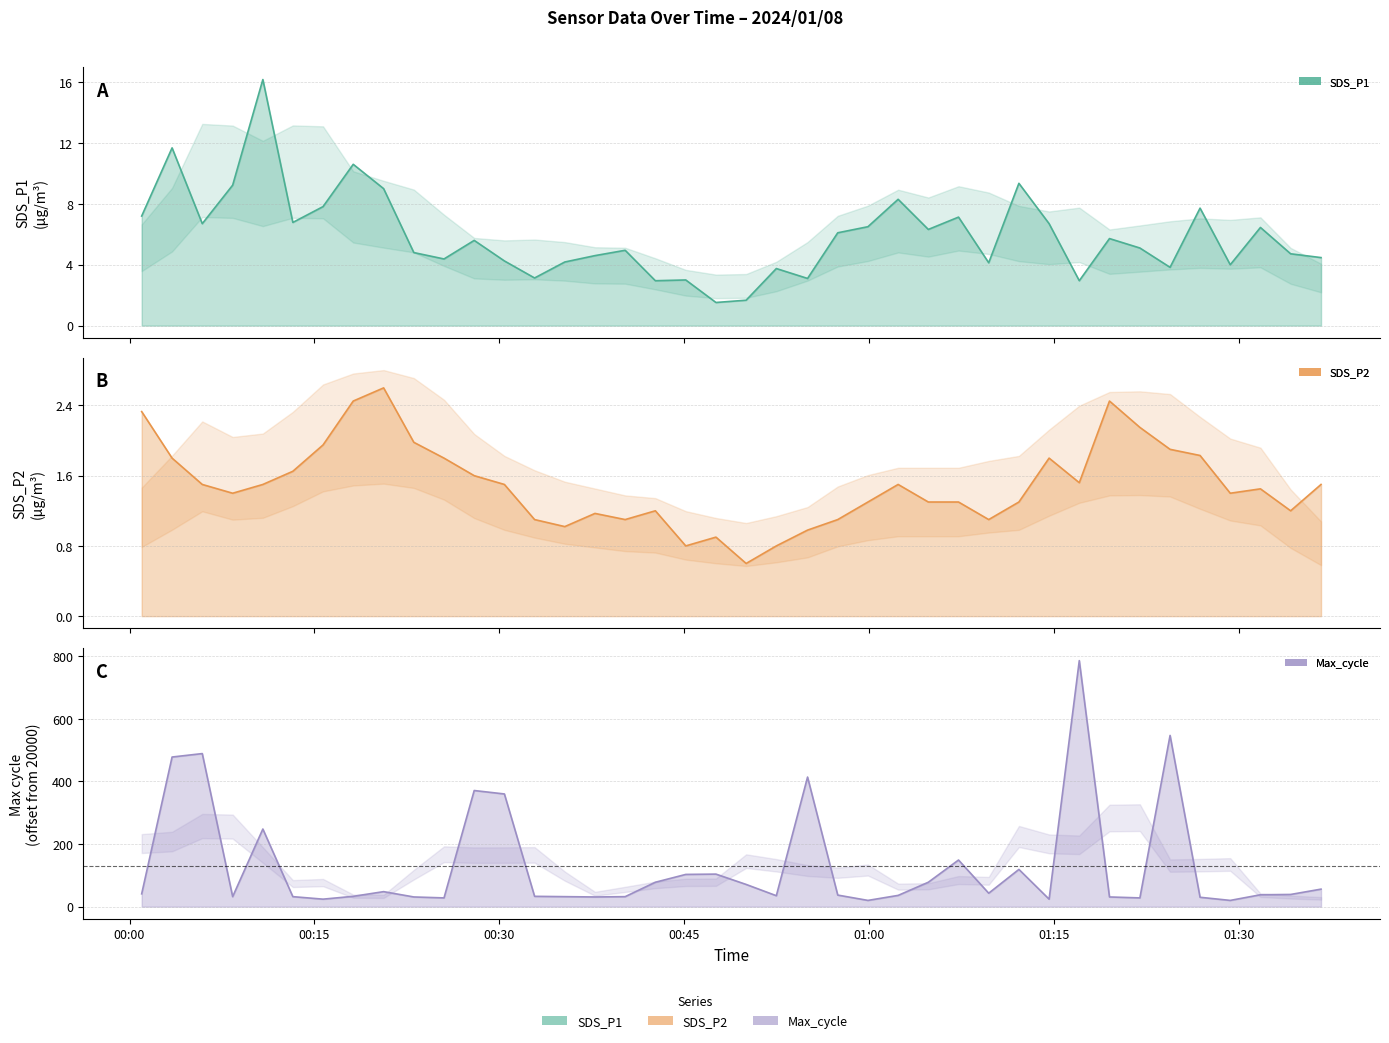

Does the chart display data point markers on the line(s)?

No